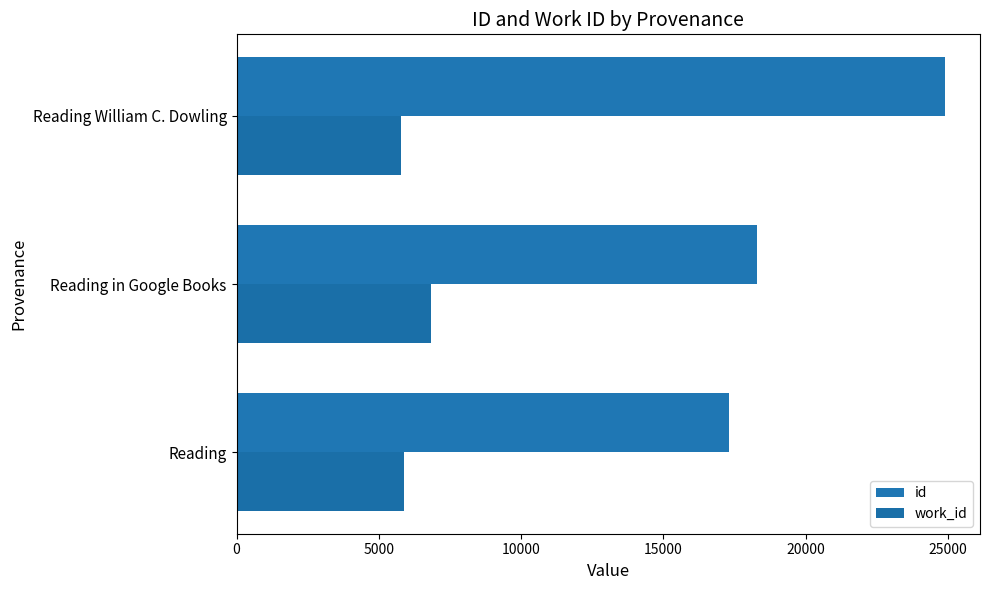

What is the difference between the second highest and minimum values in the work_id series?

110.5